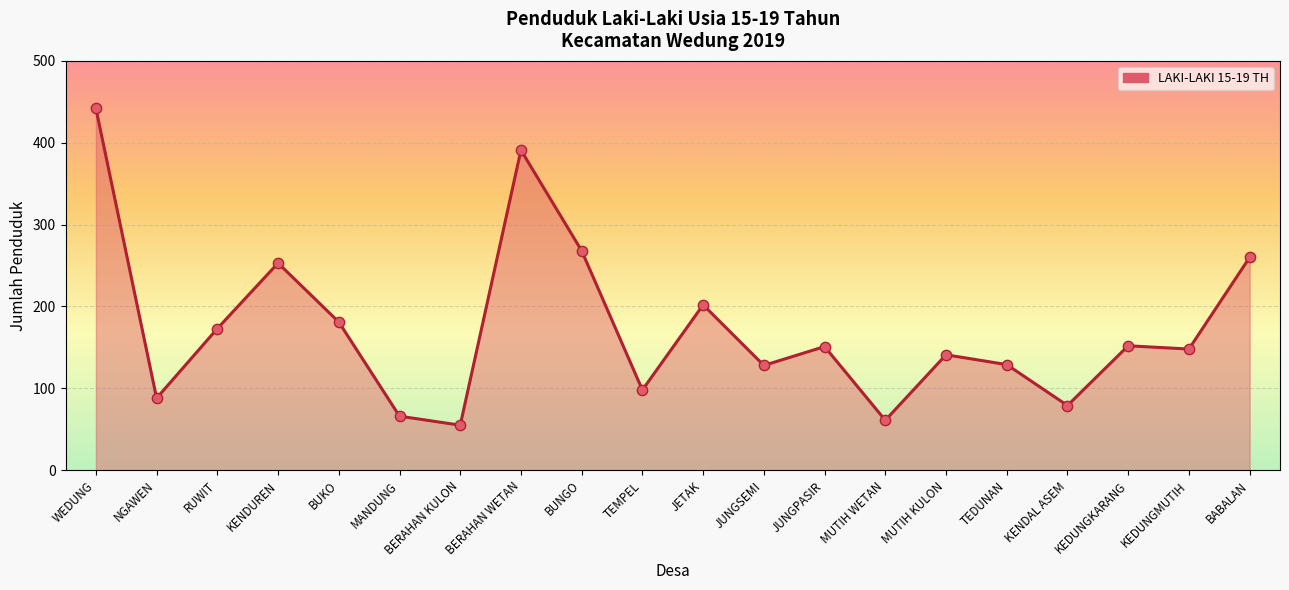

Between JUNGPASIR and KENDAL ASEM, which is larger?

JUNGPASIR